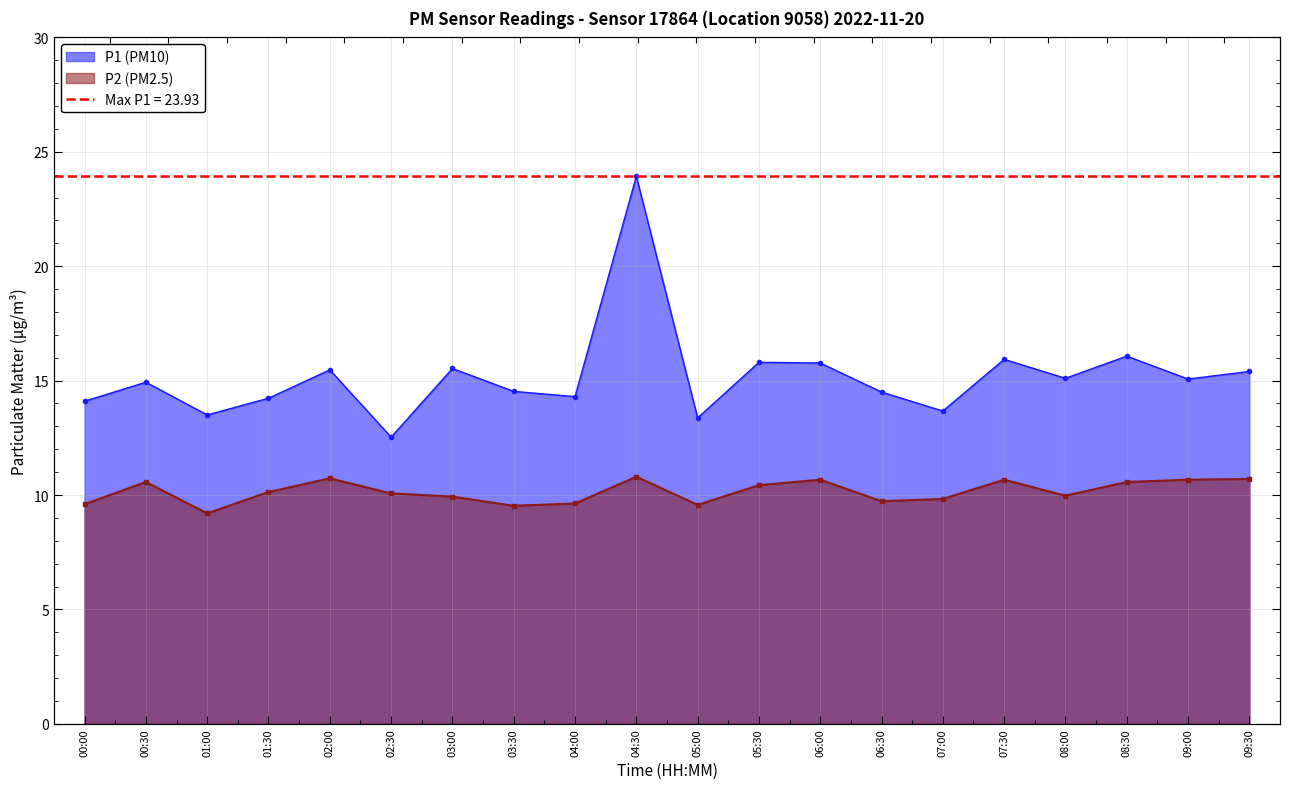

What is the sum of all P1 values?

303.7